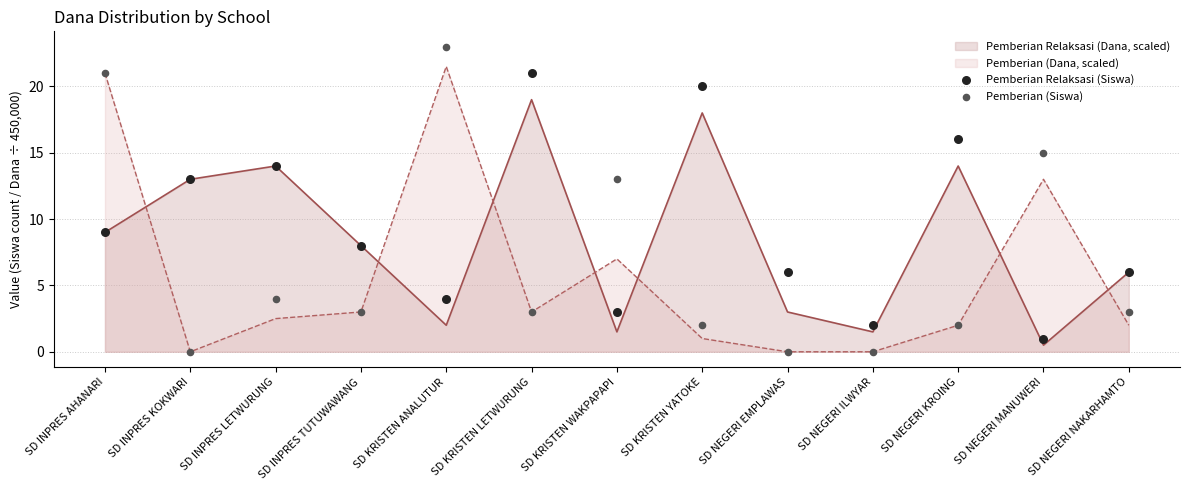

Is the value of Pemberian Relaksasi (Siswa) at SD KRISTEN LETWURUNG greater than the value of Pemberian (Siswa) at SD INPRES TUTUWAWANG?

Yes